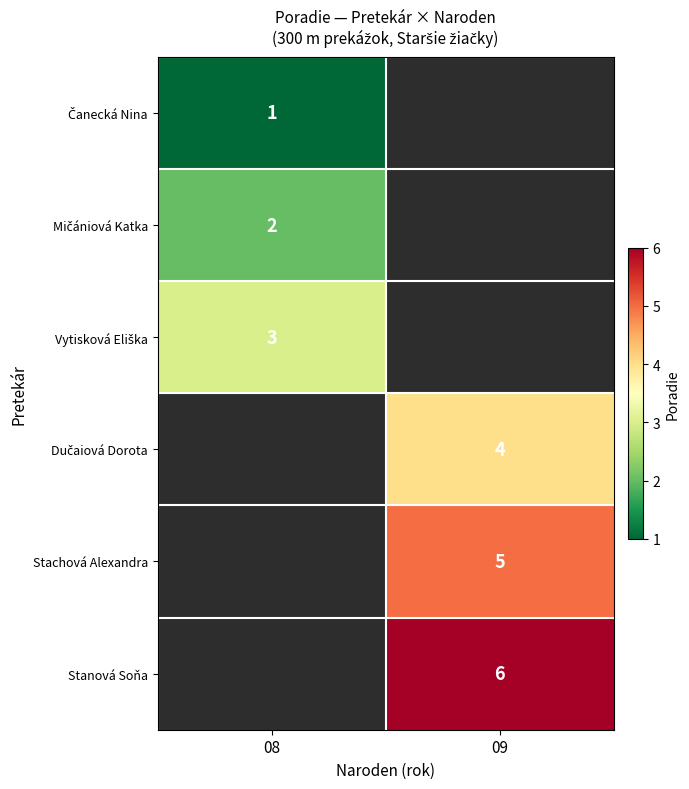

At how many categories does at least one series exceed 1?

2